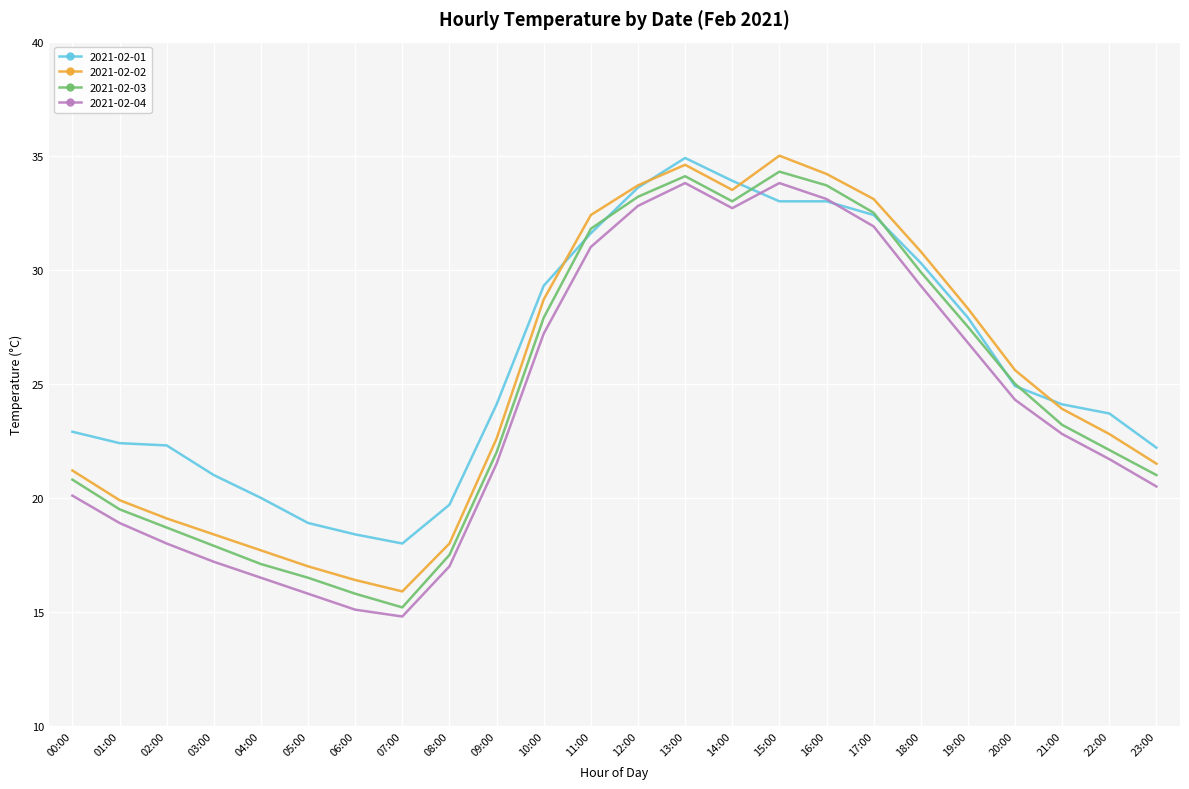

The value of 2021-02-01 at 20:00 is 33.5. True or false?

False